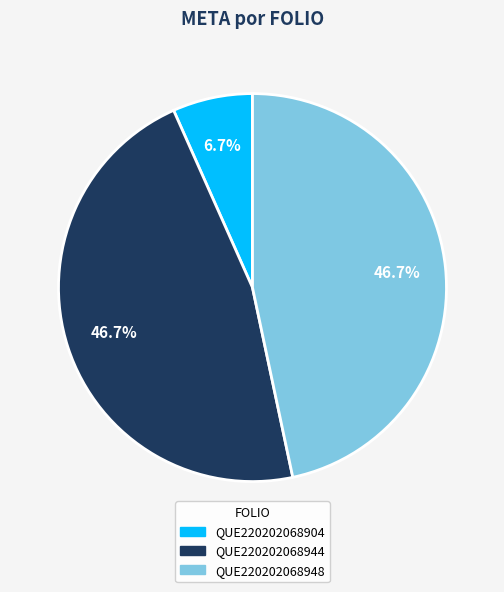

Approximately how many times larger is the value at QUE220202068904 compared to QUE220202068944?

0.1